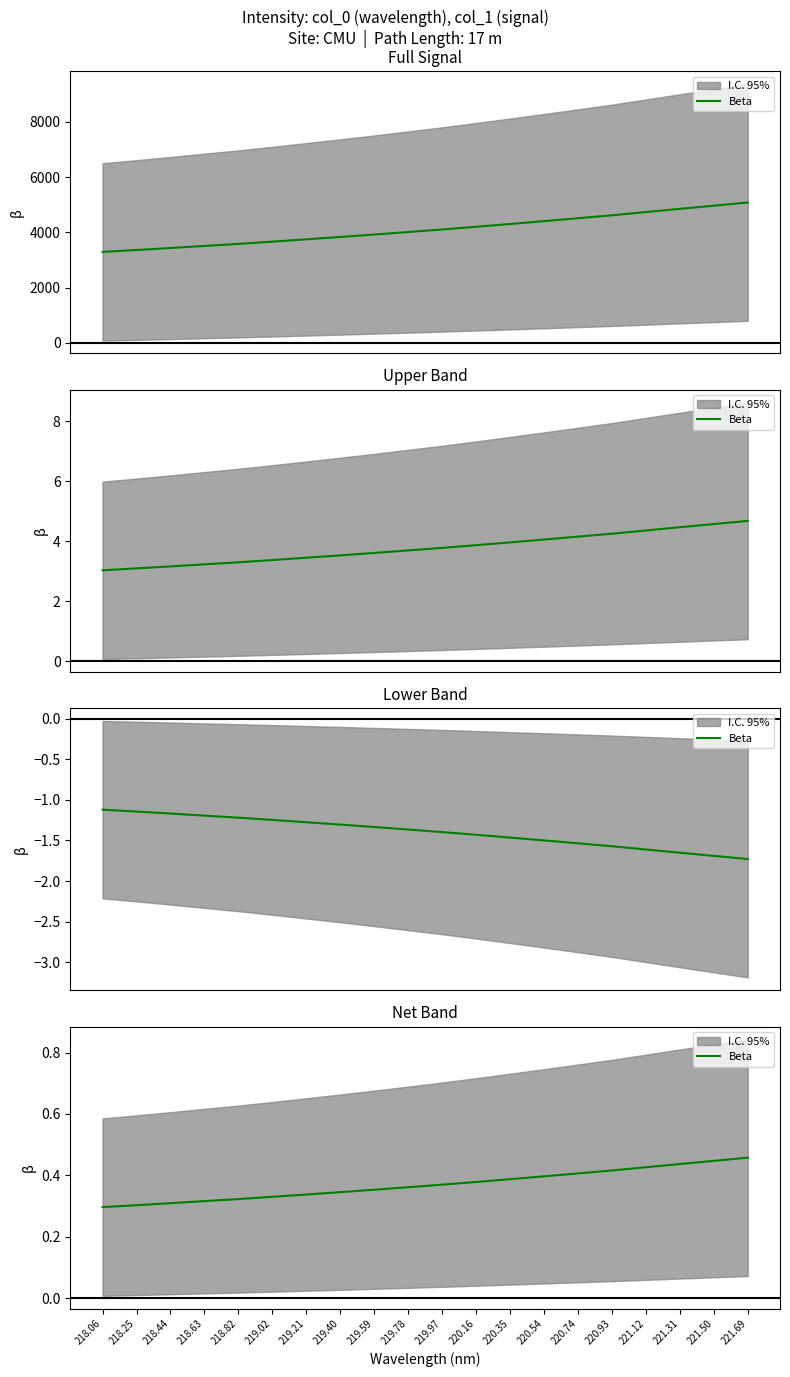

What is the sum of the values at 220.93 and 219.40?

0.8